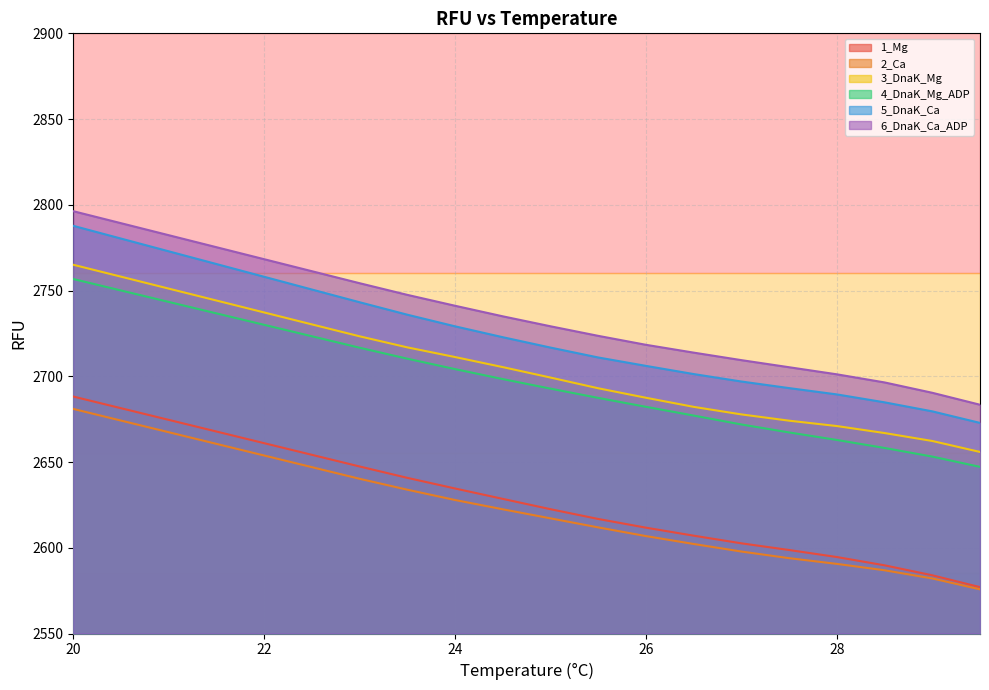

Between 23 and 25, which series saw the biggest shift?

5_DnaK_Ca